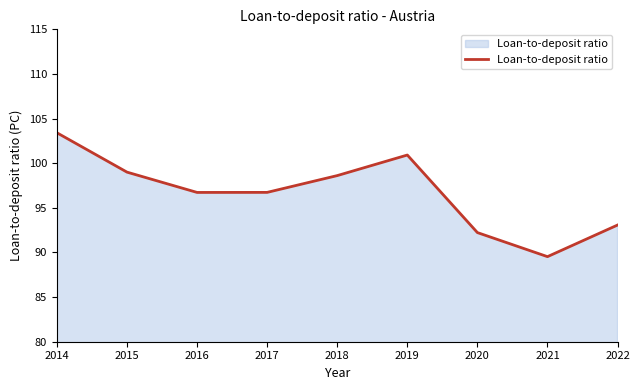

What is the difference between the values at 2021 and 2015?

9.5